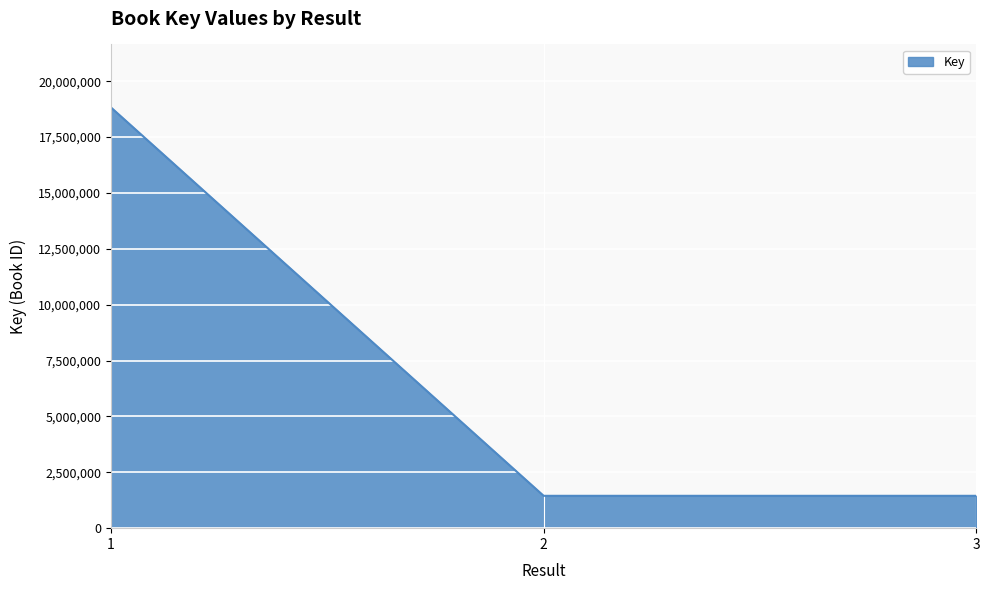

What is the difference between the maximum and minimum values?

17371957